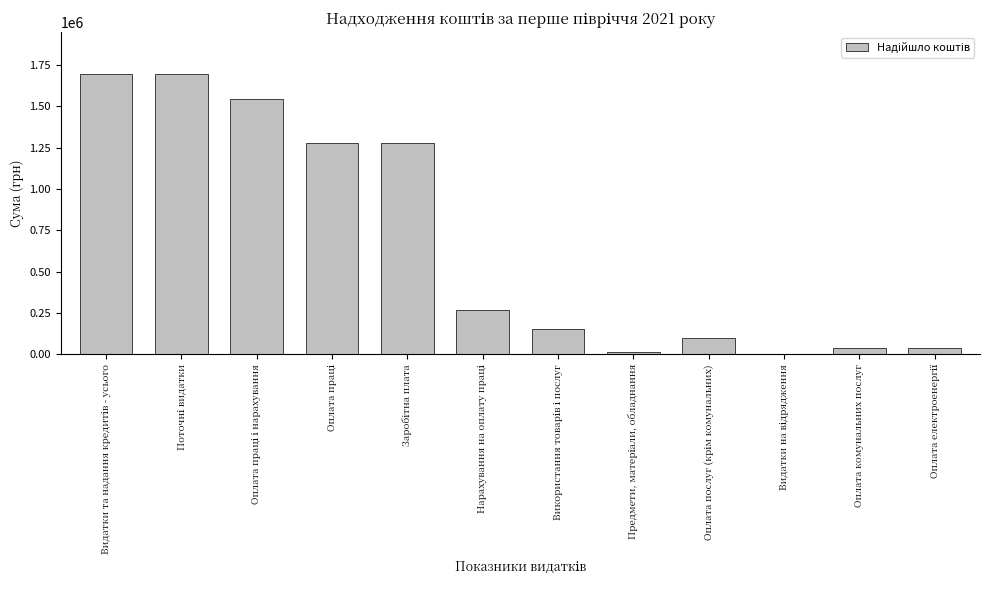

What is the greatest value displayed?

1693562.3